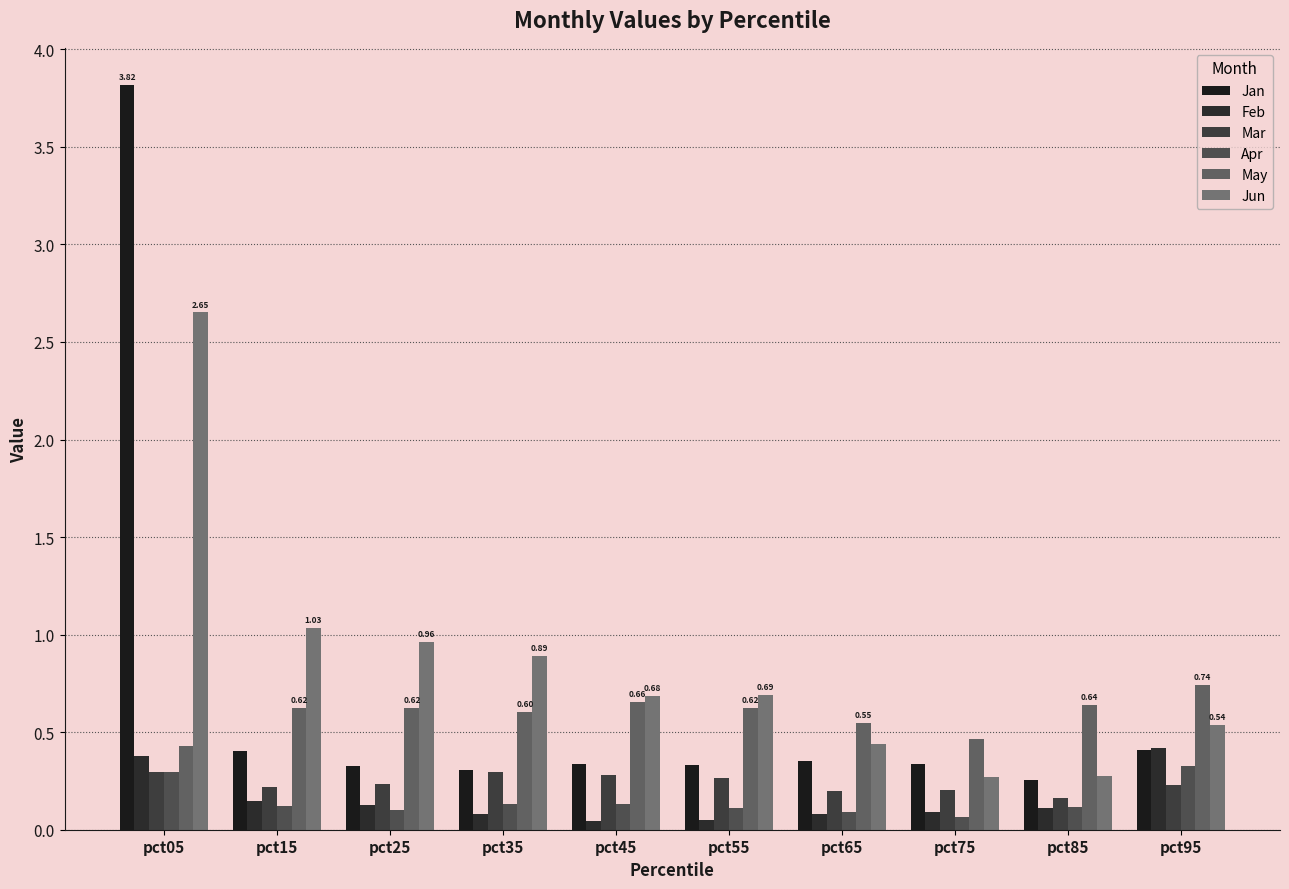

What is the total value across all series at pct55?

2.1